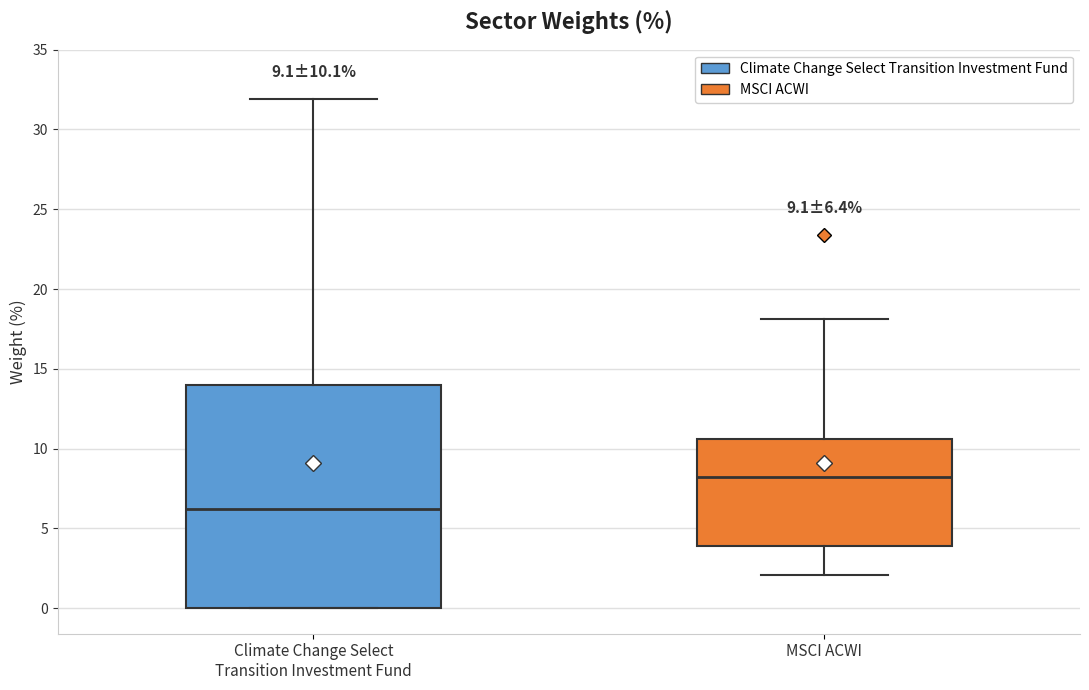

Which box has the lowest median line?

Climate Change Select Transition Investment Fund